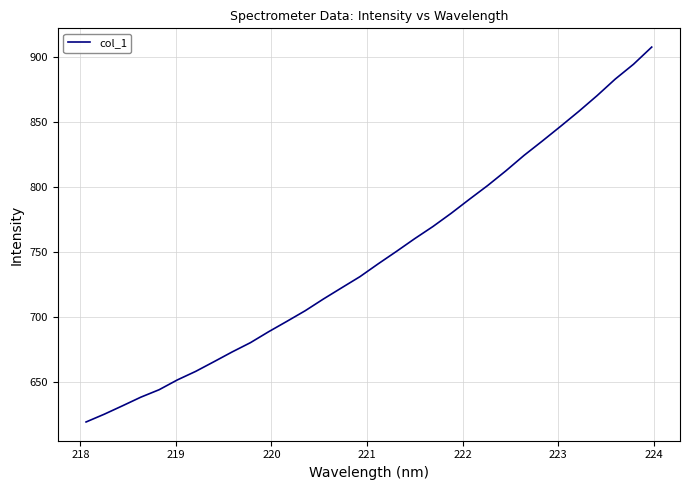

Count the number of categories in the chart.

32